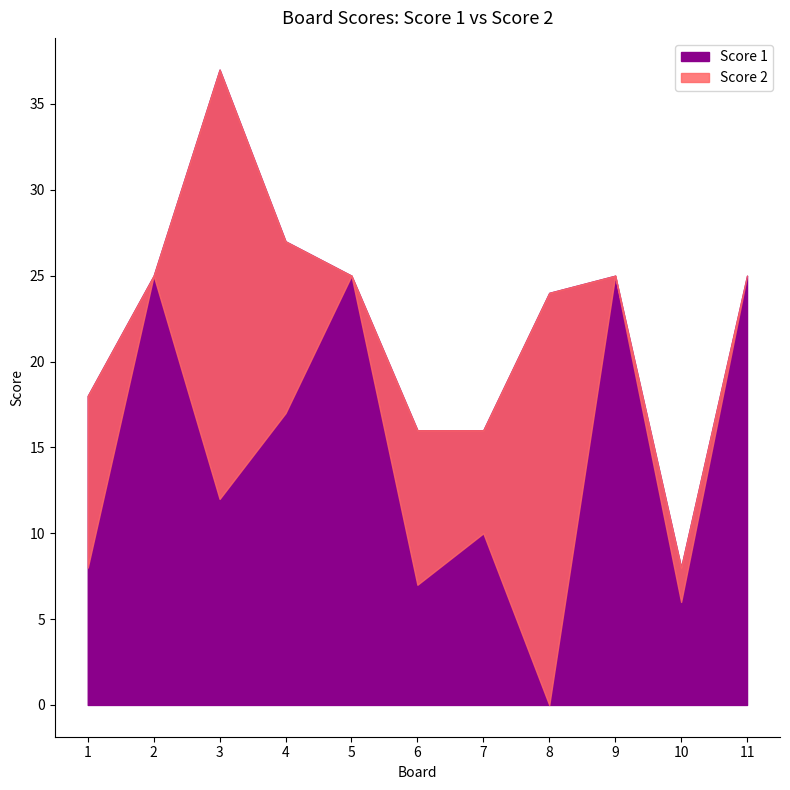

Which series changed the most between 6 and 9?

Score 1